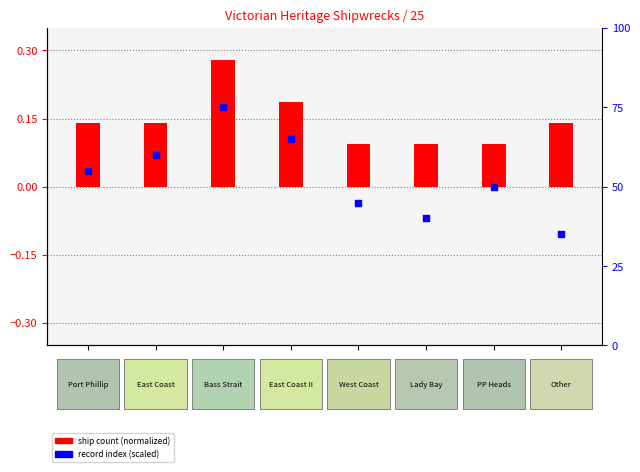

Which series has the largest total across all categories?

record index (scaled)